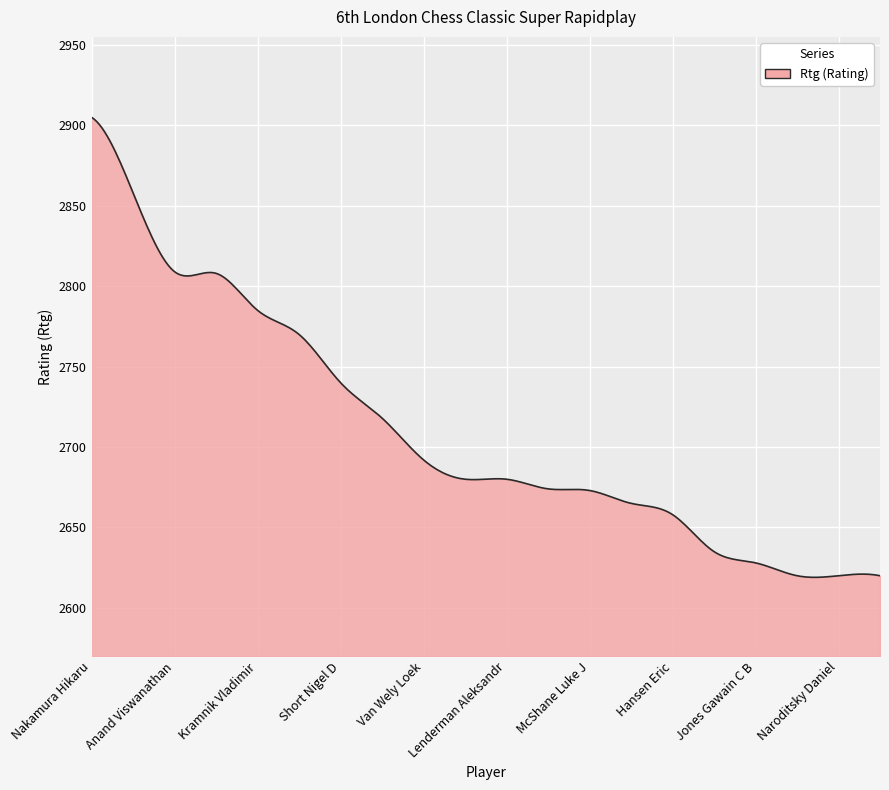

What is the difference between the maximum and minimum values?

286.0